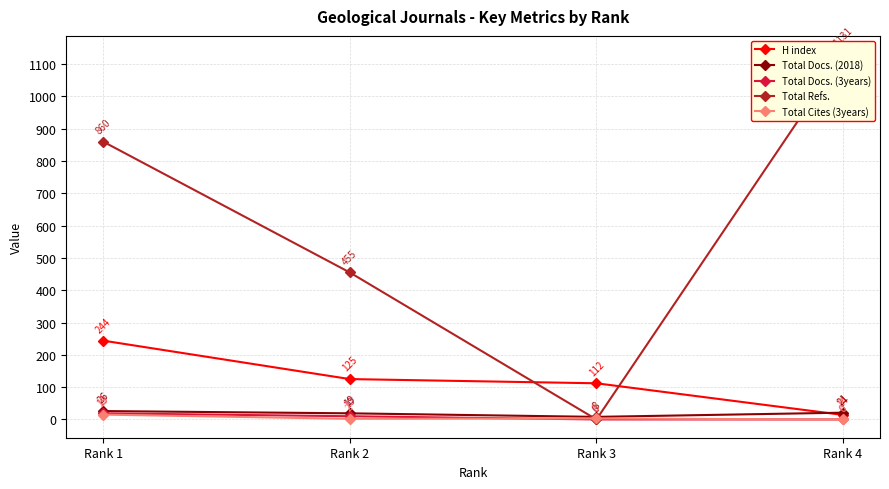

What is the approximate value of Total Docs. (2018) at Rank 3, to the nearest 5?

10